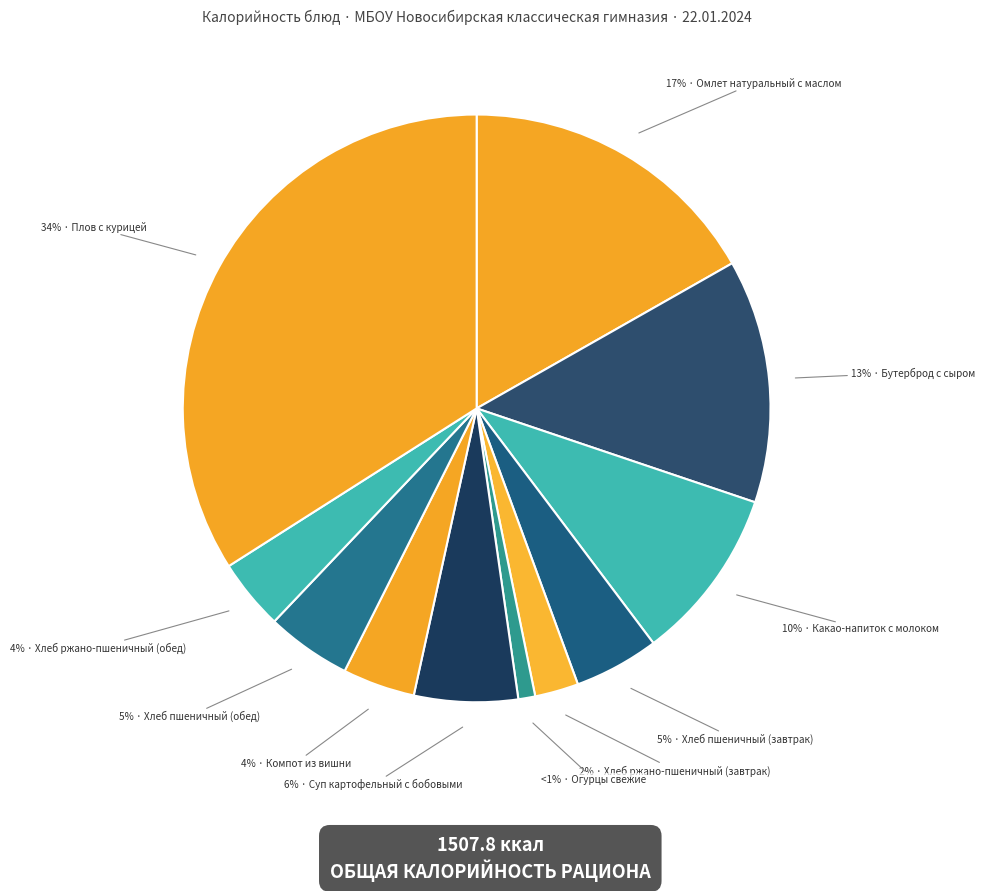

Rank the categories by value from highest to lowest.

Плов с курицей, Омлет натуральный с маслом, Бутерброд с сыром, Какао-напиток с молоком, Суп картофельный с бобовыми, Хлеб пшеничный (завтрак), Хлеб пшеничный (обед), Компот из вишни, Хлеб ржано-пшеничный (обед), Хлеб ржано-пшеничный (завтрак), Огурцы свежие